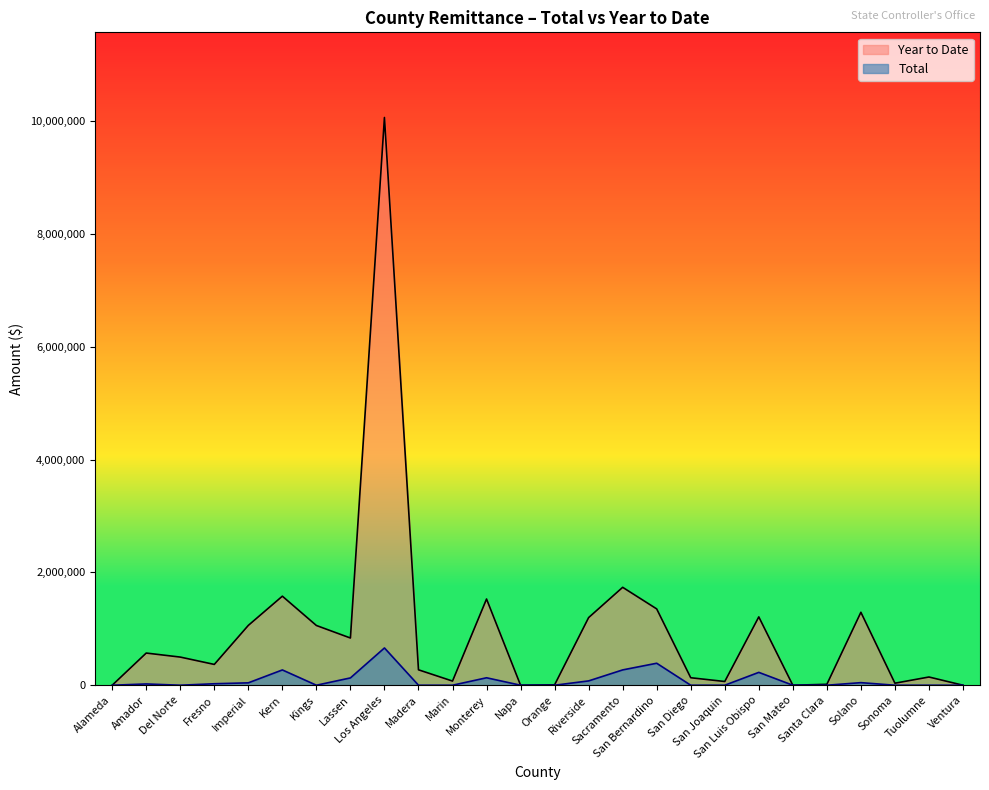

True or false: Total and Year to Date intersect in this chart.

False